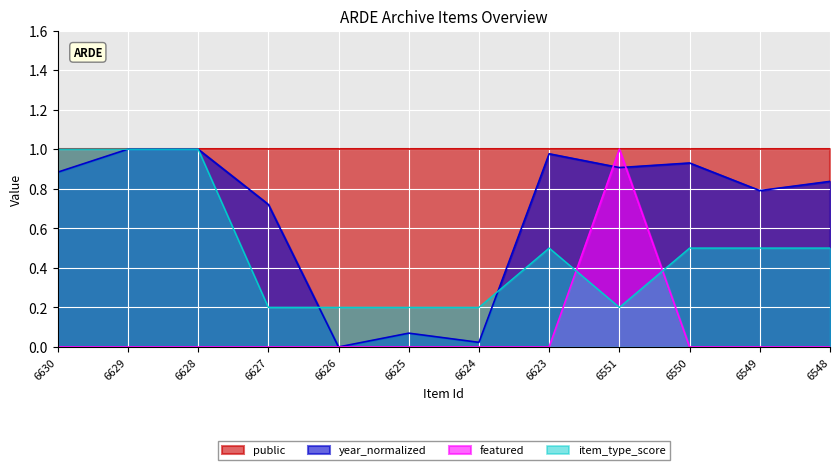

Is the value of item_type_score at 6550 greater than the value of year_normalized at 6550?

No